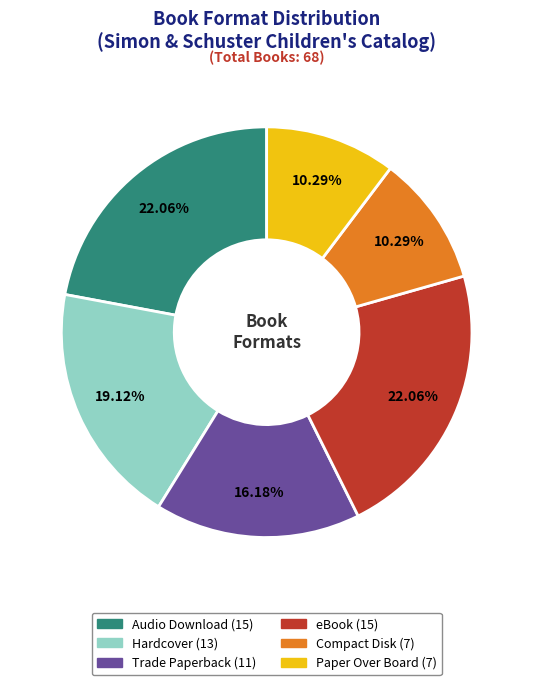

Is eBook the majority of the pie?

No